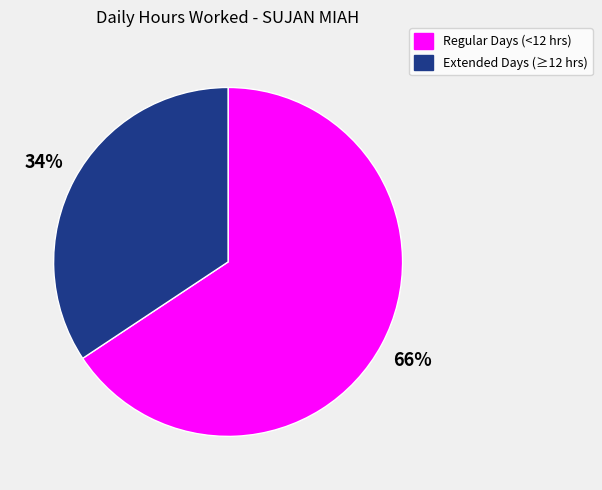

Do Regular Days (<12 hrs) and Extended Days (≥12 hrs) together represent more than half of the pie?

Yes